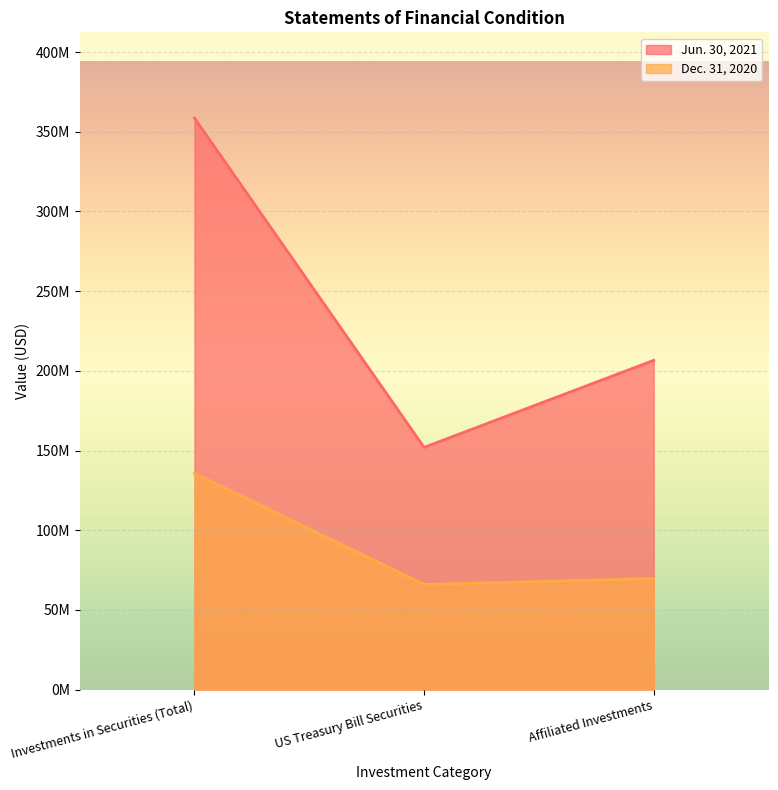

What is the sum of the Jun. 30, 2021 values at US Treasury Bill Securities and Affiliated Investments?

358595557